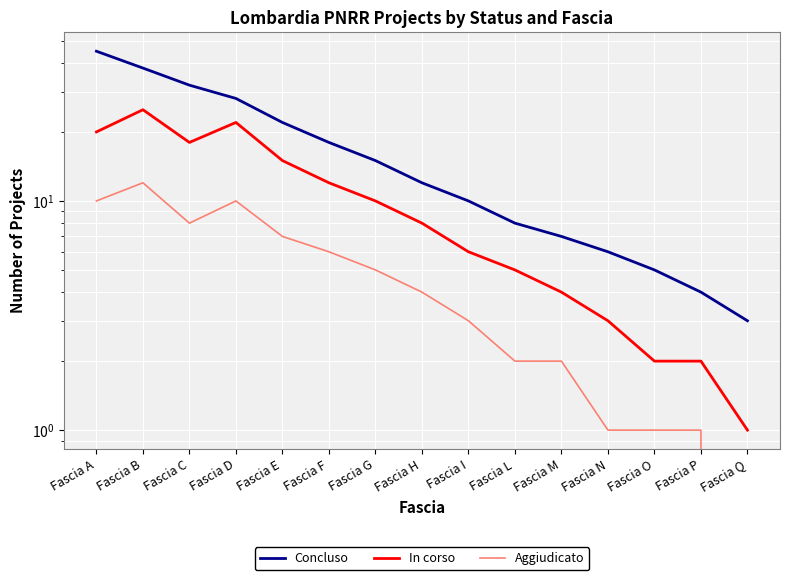

What is the difference between the second highest and second lowest values in the Aggiudicato series?

9